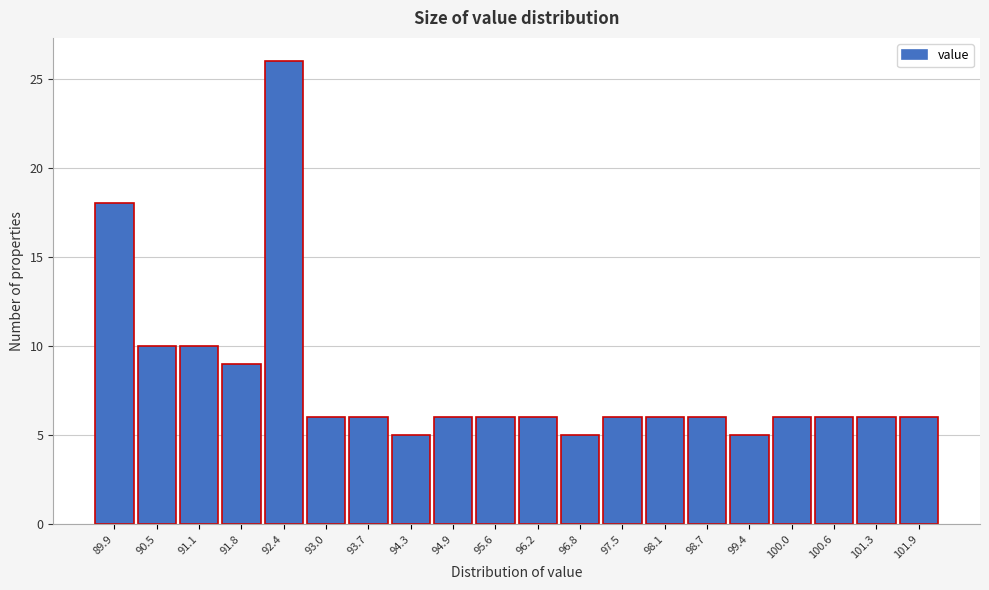

Reading left to right, transcribe all the data shown in this chart.

18	10	10	9	26	6	6	5	6	6	6	5	6	6	6	5	6	6	6	6